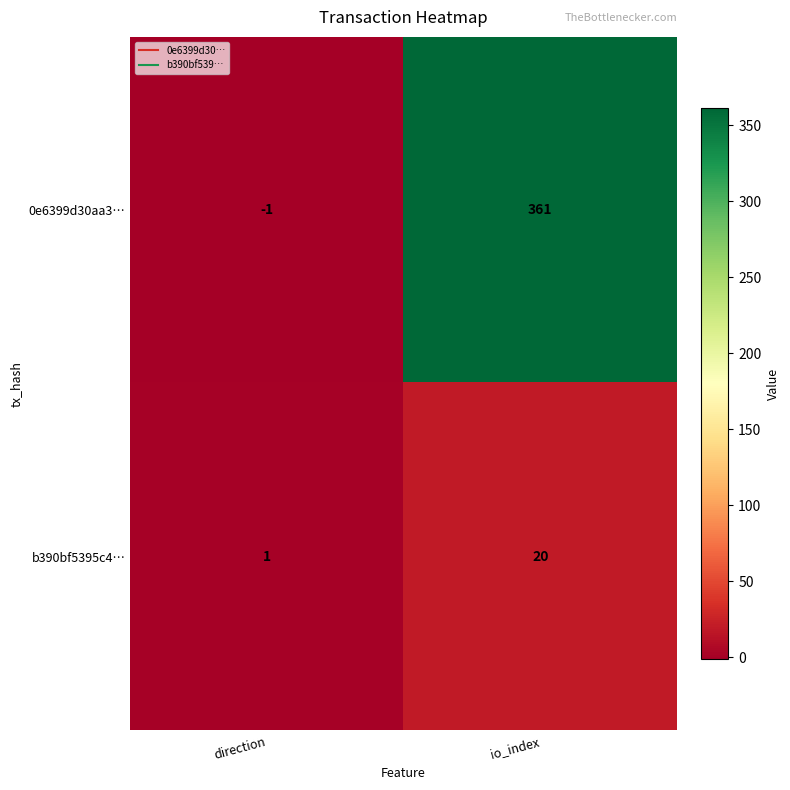

The 0e6399d30aa3… series shows 0 at direction. True or false?

False